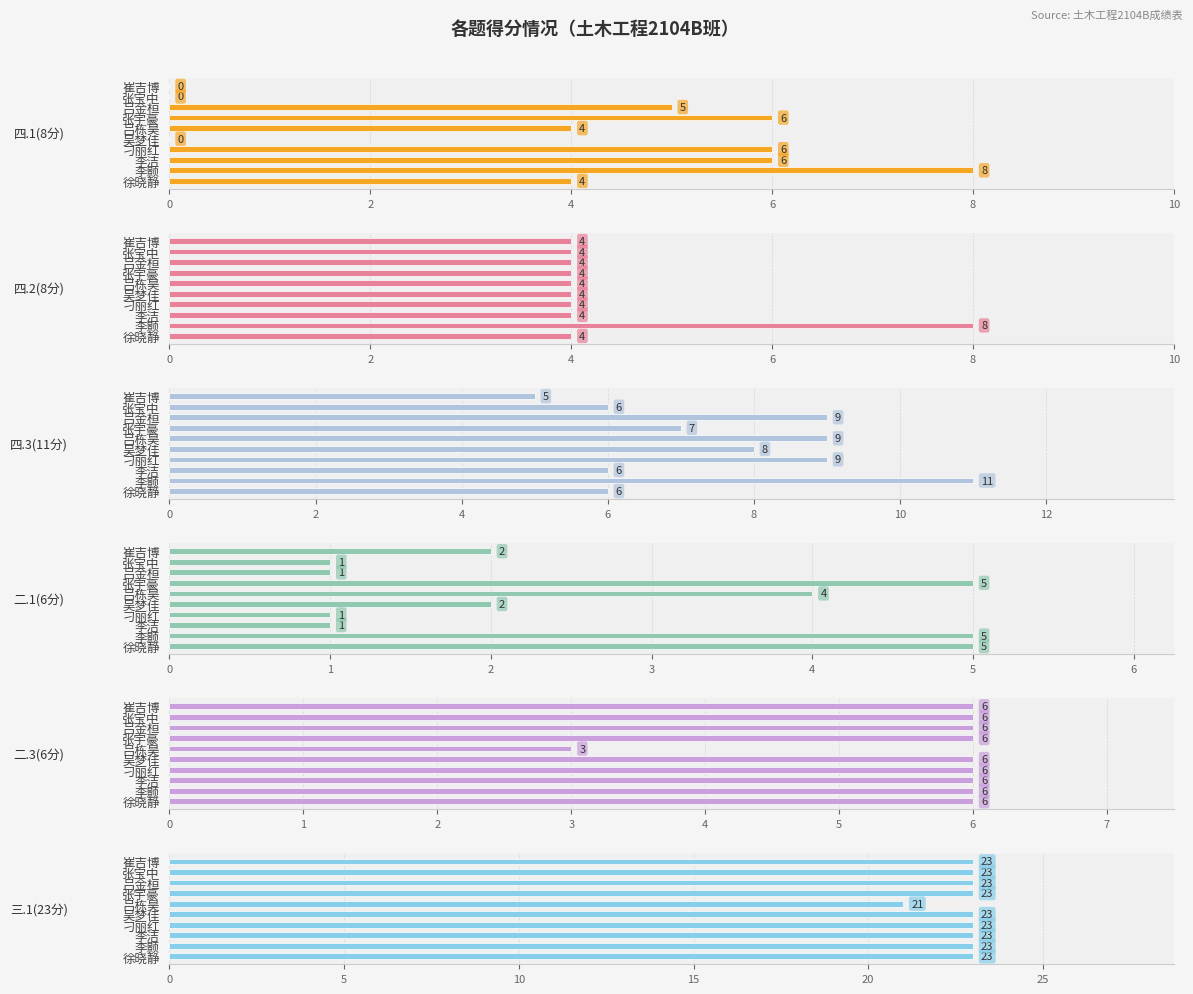

Are the bars horizontal?

Yes